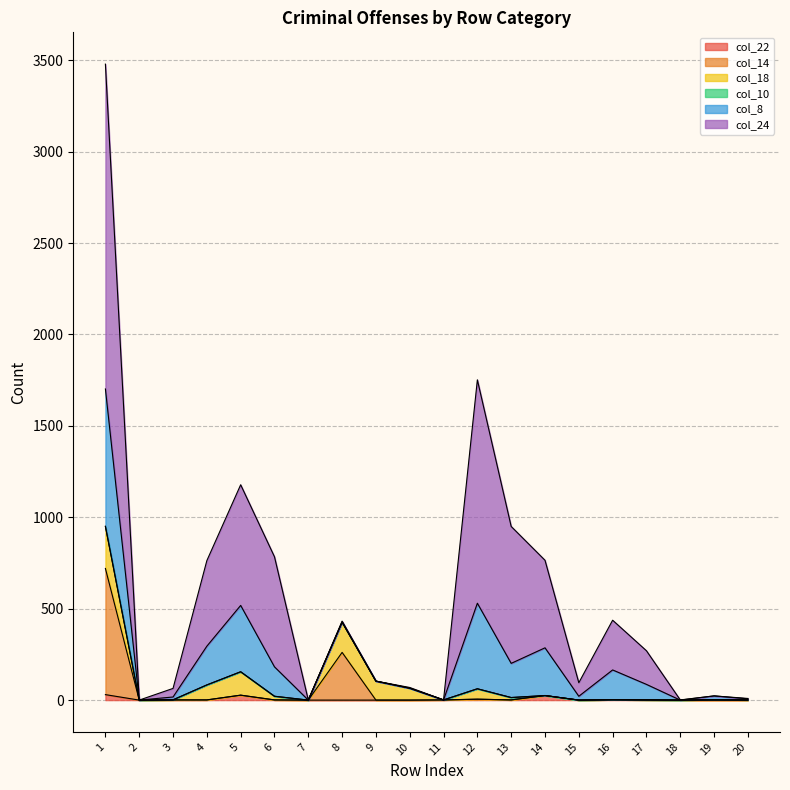

How many lines are shown in the chart?

6